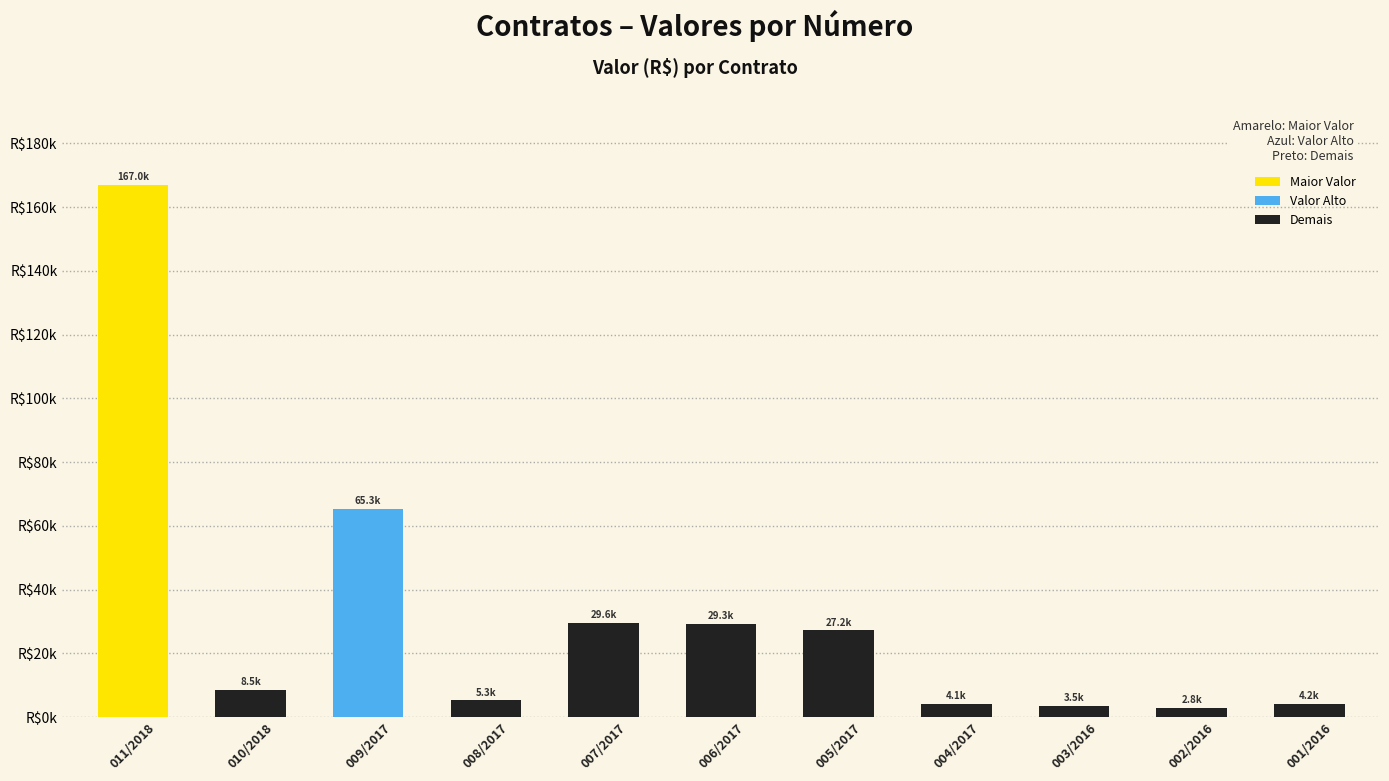

Does the chart contain stacked bars?

No